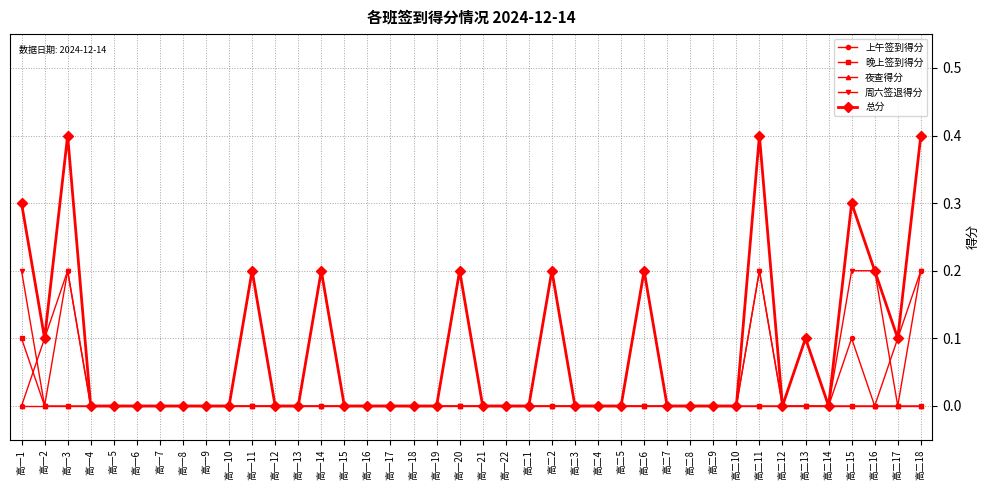

Reading right to left, what are all the values shown in this chart?

上午签到得分: 高二18=0.2	高二17=0.1	高二16=0.0	高二15=0.1	高二14=0.0	高二13=0.1	高二12=0.0	高二11=0.2	高二10=0.0	高二9=0.0	高二8=0.0	高二7=0.0	高二6=0.2	高二5=0.0	高二4=0.0	高二3=0.0	高二2=0.0	高二1=0.0	高一22=0.0	高一21=0.0	高一20=0.2	高一19=0.0	高一18=0.0	高一17=0.0	高一16=0.0	高一15=0.0	高一14=0.0	高一13=0.0	高一12=0.0	高一11=0.2	高一10=0.0	高一9=0.0	高一8=0.0	高一7=0.0	高一6=0.0	高一5=0.0	高一4=0.0	高一3=0.2	高一2=0.1	高一1=0.0
晚上签到得分: 高二18=0.0	高二17=0.0	高二16=0.0	高二15=0.0	高二14=0.0	高二13=0.0	高二12=0.0	高二11=0.0	高二10=0.0	高二9=0.0	高二8=0.0	高二7=0.0	高二6=0.0	高二5=0.0	高二4=0.0	高二3=0.0	高二2=0.0	高二1=0.0	高一22=0.0	高一21=0.0	高一20=0.0	高一19=0.0	高一18=0.0	高一17=0.0	高一16=0.0	高一15=0.0	高一14=0.0	高一13=0.0	高一12=0.0	高一11=0.0	高一10=0.0	高一9=0.0	高一8=0.0	高一7=0.0	高一6=0.0	高一5=0.0	高一4=0.0	高一3=0.0	高一2=0.0	高一1=0.1
夜查得分: 高二18=0.0	高二17=0.0	高二16=0.0	高二15=0.0	高二14=0.0	高二13=0.0	高二12=0.0	高二11=0.0	高二10=0.0	高二9=0.0	高二8=0.0	高二7=0.0	高二6=0.0	高二5=0.0	高二4=0.0	高二3=0.0	高二2=0.0	高二1=0.0	高一22=0.0	高一21=0.0	高一20=0.0	高一19=0.0	高一18=0.0	高一17=0.0	高一16=0.0	高一15=0.0	高一14=0.0	高一13=0.0	高一12=0.0	高一11=0.0	高一10=0.0	高一9=0.0	高一8=0.0	高一7=0.0	高一6=0.0	高一5=0.0	高一4=0.0	高一3=0.0	高一2=0.0	高一1=0.0
周六签退得分: 高二18=0.2	高二17=0.0	高二16=0.2	高二15=0.2	高二14=0.0	高二13=0.0	高二12=0.0	高二11=0.2	高二10=0.0	高二9=0.0	高二8=0.0	高二7=0.0	高二6=0.0	高二5=0.0	高二4=0.0	高二3=0.0	高二2=0.2	高二1=0.0	高一22=0.0	高一21=0.0	高一20=0.0	高一19=0.0	高一18=0.0	高一17=0.0	高一16=0.0	高一15=0.0	高一14=0.2	高一13=0.0	高一12=0.0	高一11=0.0	高一10=0.0	高一9=0.0	高一8=0.0	高一7=0.0	高一6=0.0	高一5=0.0	高一4=0.0	高一3=0.2	高一2=0.0	高一1=0.2
总分: 高二18=0.4	高二17=0.1	高二16=0.2	高二15=0.3	高二14=0.0	高二13=0.1	高二12=0.0	高二11=0.4	高二10=0.0	高二9=0.0	高二8=0.0	高二7=0.0	高二6=0.2	高二5=0.0	高二4=0.0	高二3=0.0	高二2=0.2	高二1=0.0	高一22=0.0	高一21=0.0	高一20=0.2	高一19=0.0	高一18=0.0	高一17=0.0	高一16=0.0	高一15=0.0	高一14=0.2	高一13=0.0	高一12=0.0	高一11=0.2	高一10=0.0	高一9=0.0	高一8=0.0	高一7=0.0	高一6=0.0	高一5=0.0	高一4=0.0	高一3=0.4	高一2=0.1	高一1=0.3